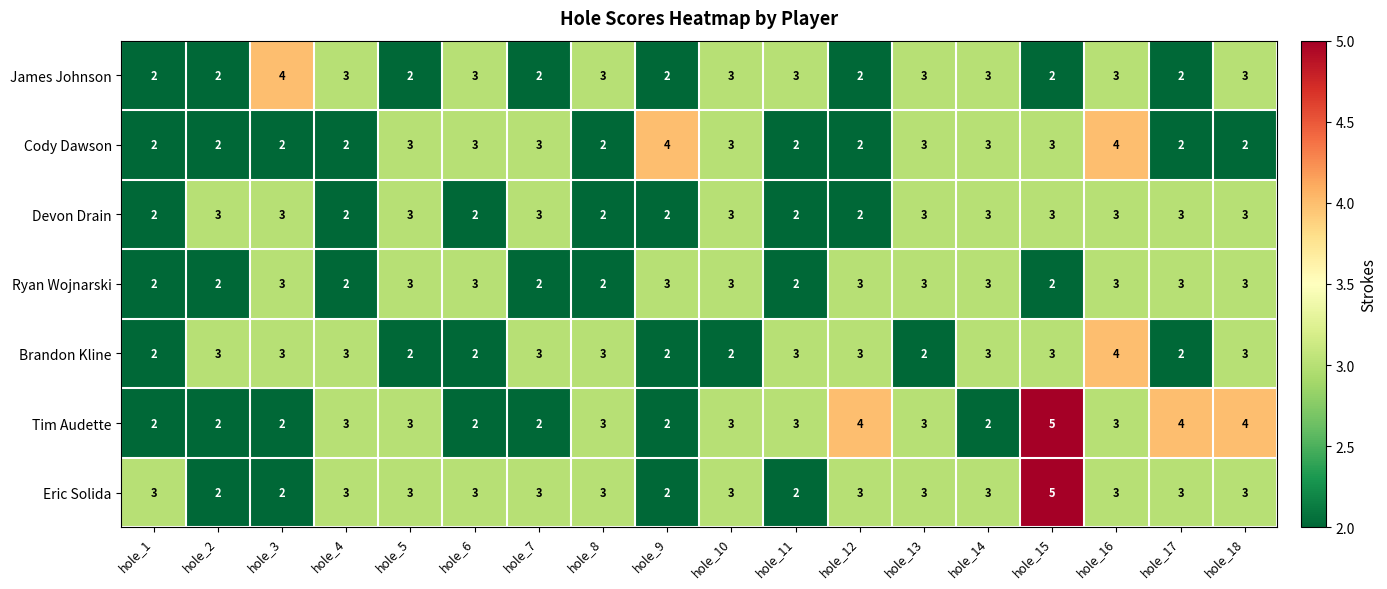

True or false: Eric Solida has a value of 4 at hole_11.

False